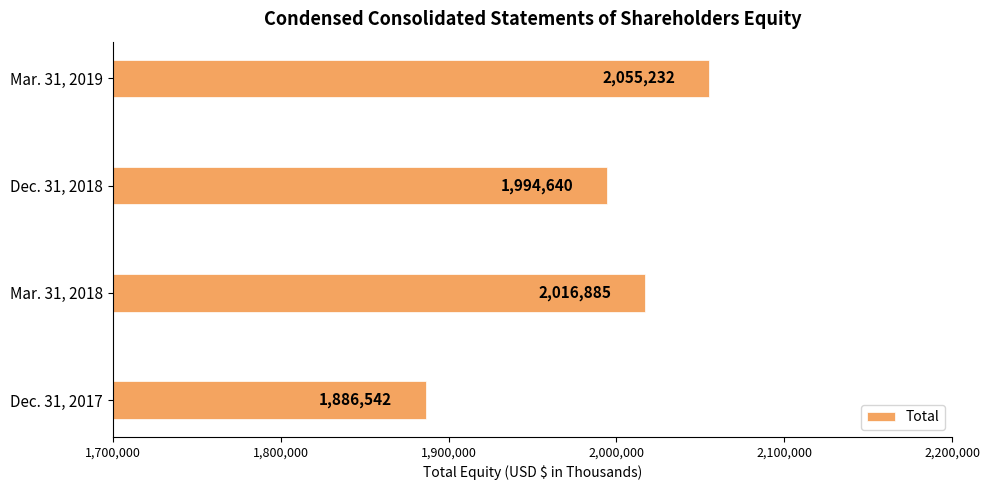

Rank the categories by value from lowest to highest.

Dec. 31, 2017, Dec. 31, 2018, Mar. 31, 2018, Mar. 31, 2019